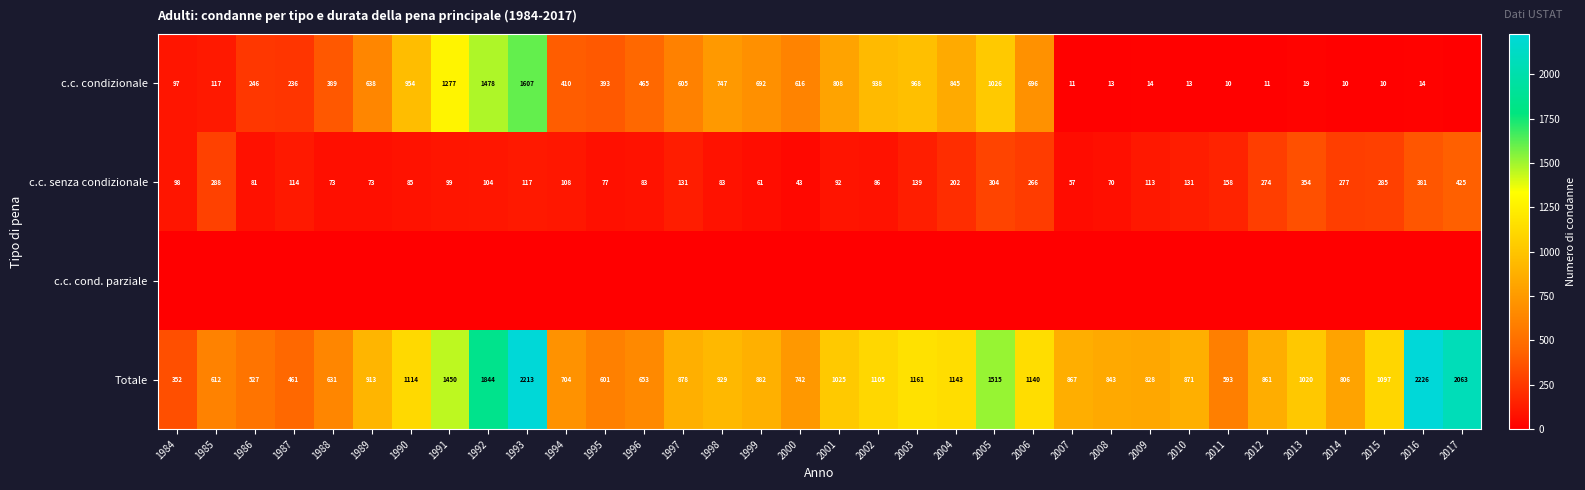

Where does the c.c. senza condizionale series first go above 113?

1985